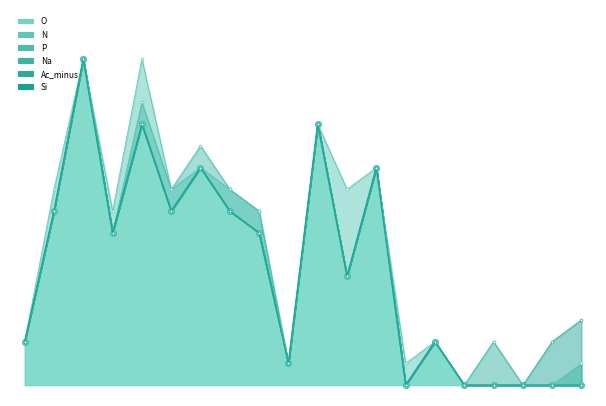

Rank the series by their maximum value, from highest to lowest.

O_line, N_line, P_line, Na_line, Ac_minus_line, Si_line